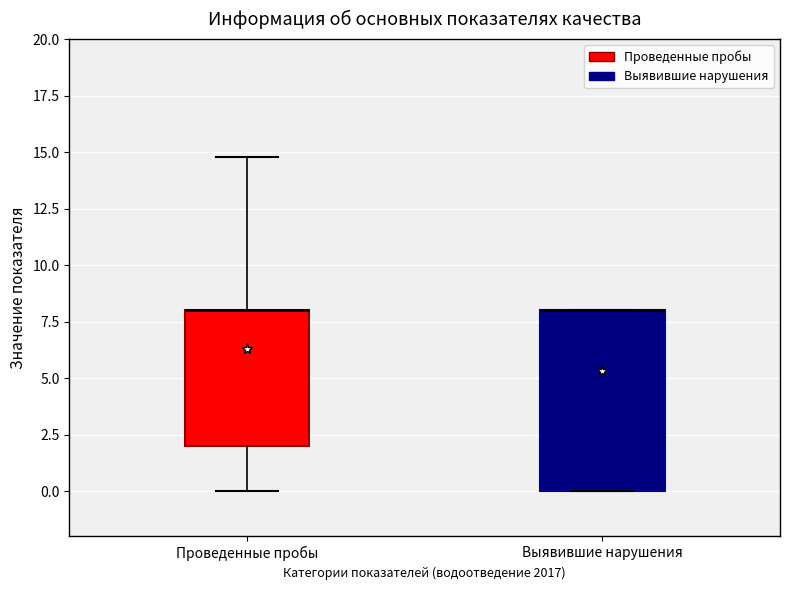

Comparing the boxes themselves (not the whiskers), which one is the tallest?

Выявившие нарушения